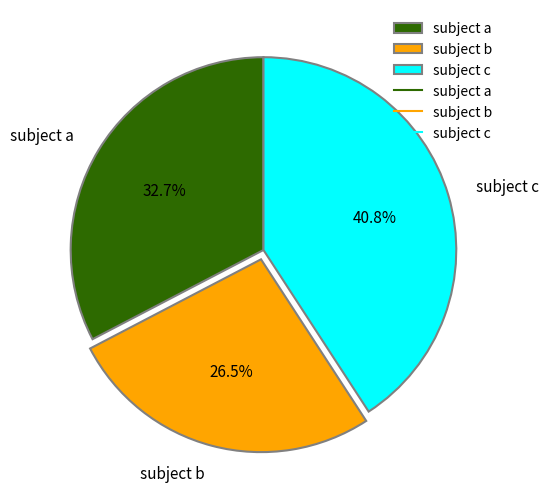

Is there any slice that represents more than half of the pie?

No